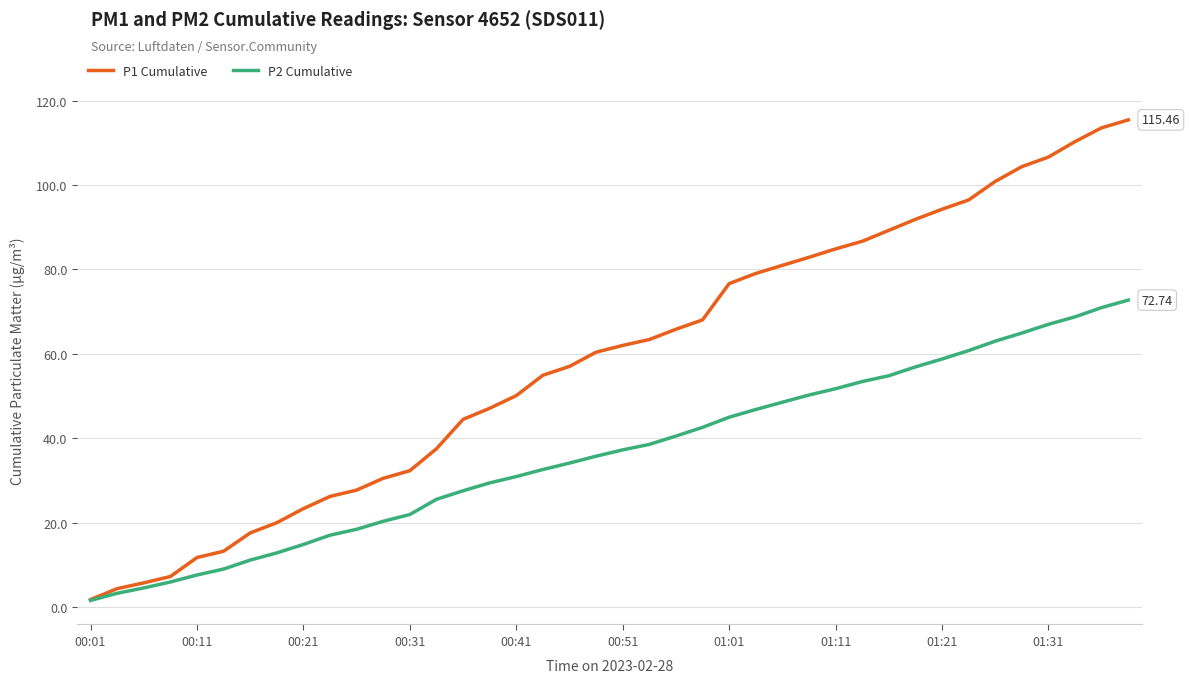

Which series has the widest spread of values?

P1 Cumulative